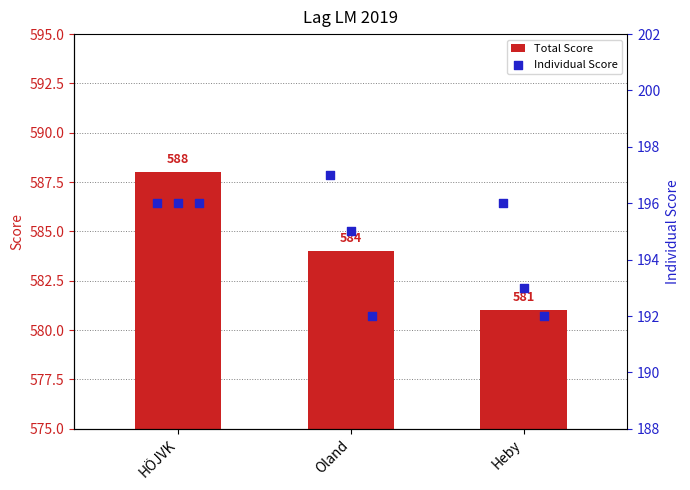

Approximately how many times larger is the value at Oland compared to Heby?

1.0